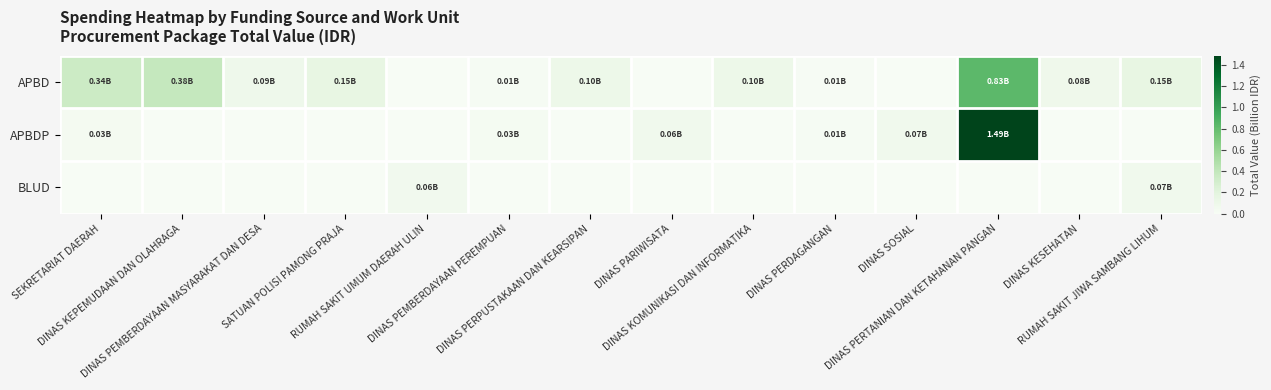

Reading left to right, what are all the values shown in this chart?

APBD: SEKRETARIAT DAERAH=0.3	DINAS KEPEMUDAAN DAN OLAHRAGA=0.4	DINAS PEMBERDAYAAN MASYARAKAT DAN DESA=0.1	SATUAN POLISI PAMONG PRAJA=0.2	RUMAH SAKIT UMUM DAERAH ULIN=0.0	DINAS PEMBERDAYAAN PEREMPUAN=0.0	DINAS PERPUSTAKAAN DAN KEARSIPAN=0.1	DINAS PARIWISATA=0.0	DINAS KOMUNIKASI DAN INFORMATIKA=0.1	DINAS PERDAGANGAN=0.0	DINAS SOSIAL=0.0	DINAS PERTANIAN DAN KETAHANAN PANGAN=0.8	DINAS KESEHATAN=0.1	RUMAH SAKIT JIWA SAMBANG LIHUM=0.2
APBDP: SEKRETARIAT DAERAH=0.0	DINAS KEPEMUDAAN DAN OLAHRAGA=0.0	DINAS PEMBERDAYAAN MASYARAKAT DAN DESA=0.0	SATUAN POLISI PAMONG PRAJA=0.0	RUMAH SAKIT UMUM DAERAH ULIN=0.0	DINAS PEMBERDAYAAN PEREMPUAN=0.0	DINAS PERPUSTAKAAN DAN KEARSIPAN=0.0	DINAS PARIWISATA=0.1	DINAS KOMUNIKASI DAN INFORMATIKA=0.0	DINAS PERDAGANGAN=0.0	DINAS SOSIAL=0.1	DINAS PERTANIAN DAN KETAHANAN PANGAN=1.5	DINAS KESEHATAN=0.0	RUMAH SAKIT JIWA SAMBANG LIHUM=0.0
BLUD: SEKRETARIAT DAERAH=0.0	DINAS KEPEMUDAAN DAN OLAHRAGA=0.0	DINAS PEMBERDAYAAN MASYARAKAT DAN DESA=0.0	SATUAN POLISI PAMONG PRAJA=0.0	RUMAH SAKIT UMUM DAERAH ULIN=0.1	DINAS PEMBERDAYAAN PEREMPUAN=0.0	DINAS PERPUSTAKAAN DAN KEARSIPAN=0.0	DINAS PARIWISATA=0.0	DINAS KOMUNIKASI DAN INFORMATIKA=0.0	DINAS PERDAGANGAN=0.0	DINAS SOSIAL=0.0	DINAS PERTANIAN DAN KETAHANAN PANGAN=0.0	DINAS KESEHATAN=0.0	RUMAH SAKIT JIWA SAMBANG LIHUM=0.1